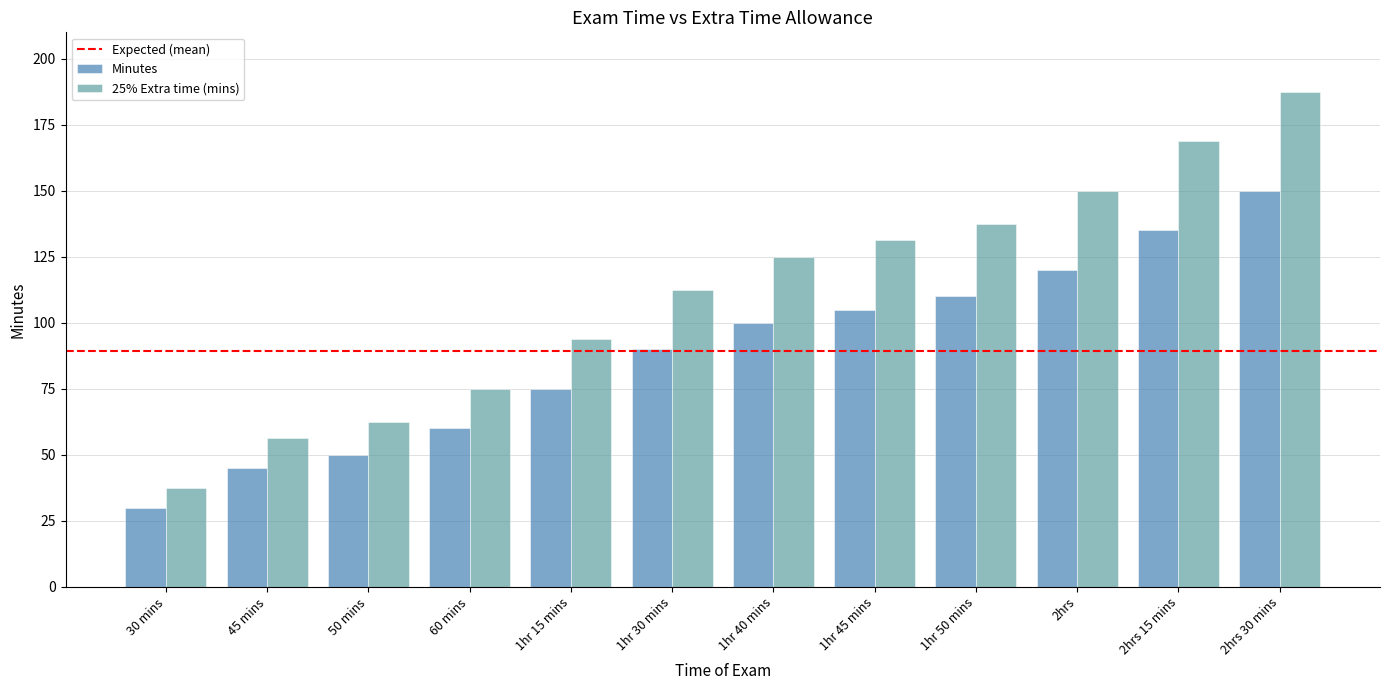

Which series has the largest total across all categories?

25% Extra time (mins)